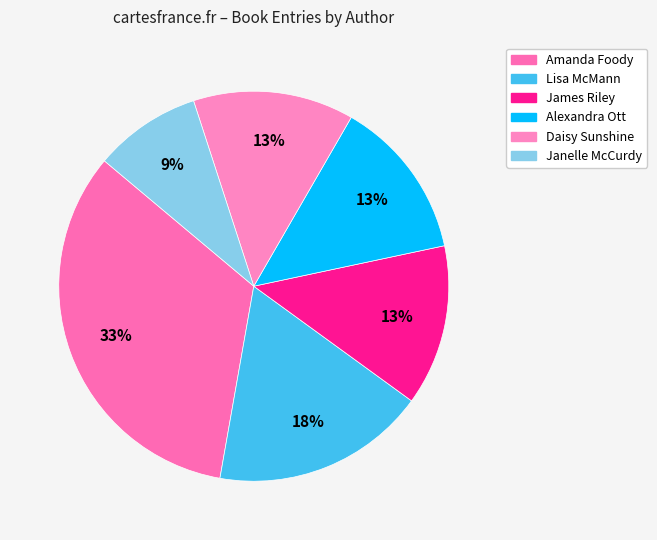

How many segments does this pie chart have?

6